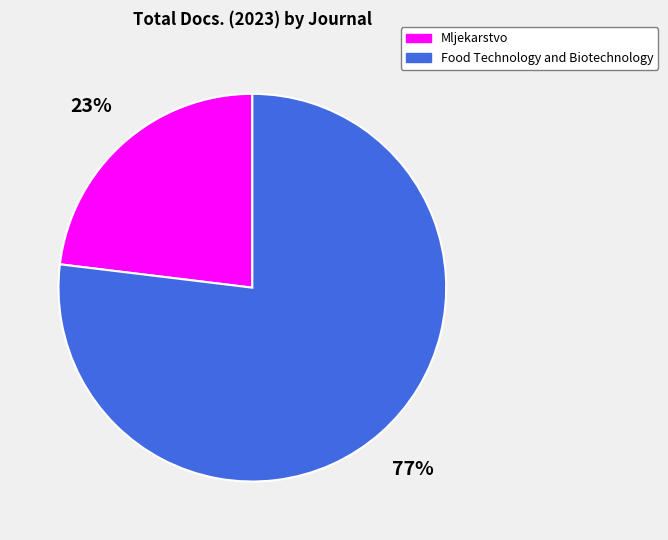

How many slices are in this pie chart?

2